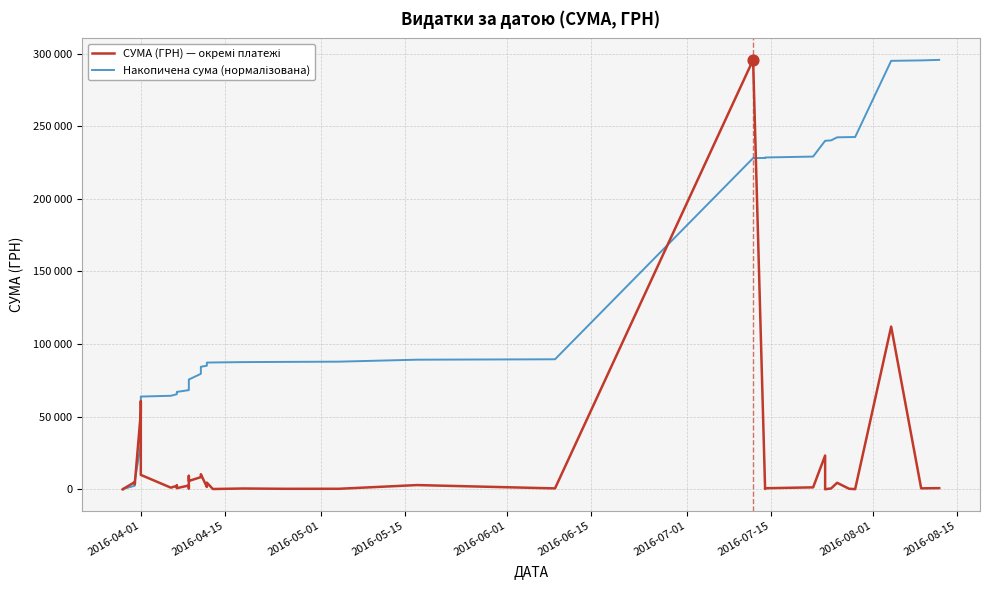

At how many categories does at least one series exceed 234965?

10